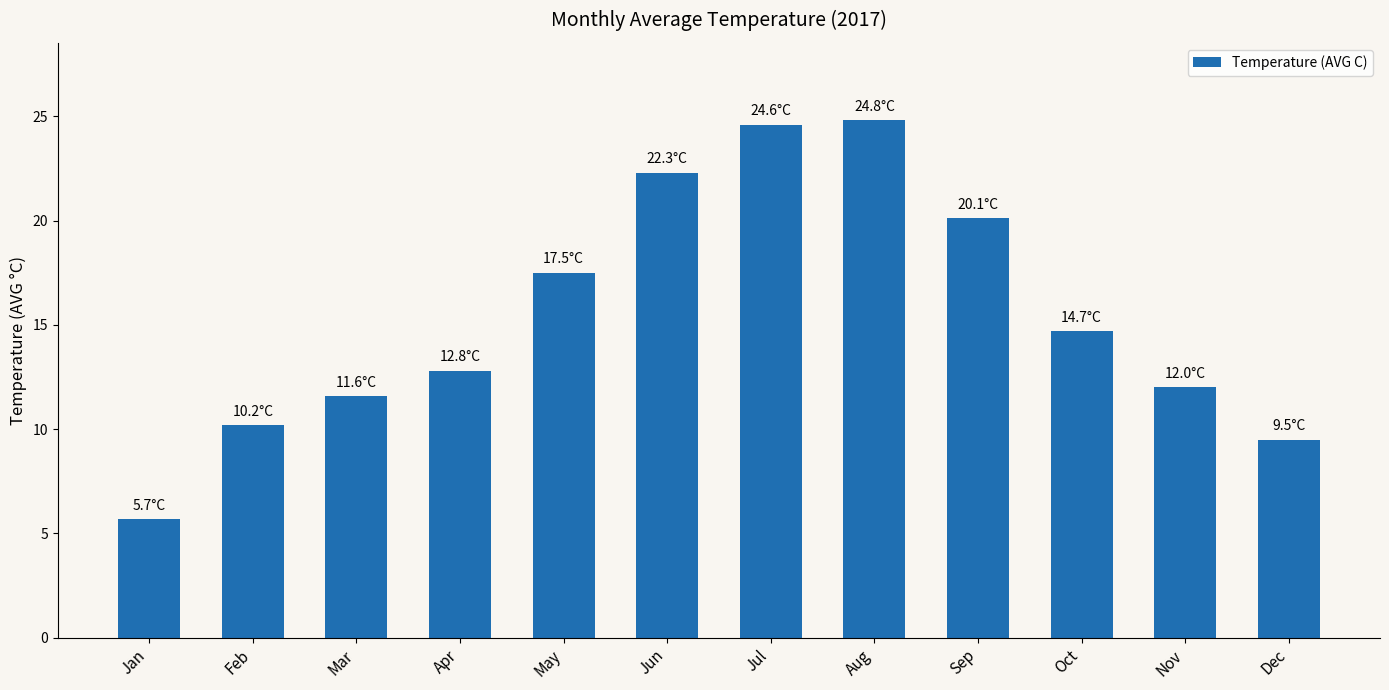

What is the sum of the values at Jul and Jun?

46.9